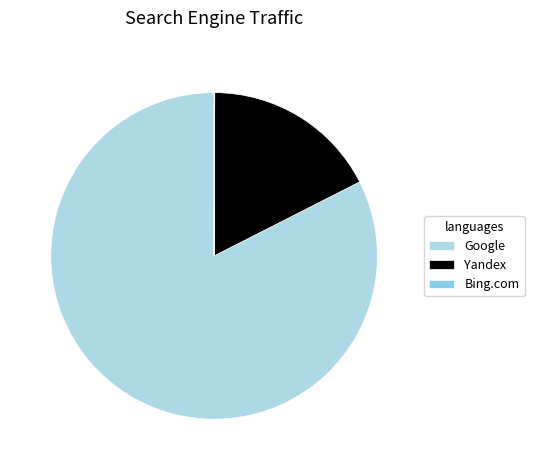

To the nearest percent, what is the difference between the largest and smallest slice percentages?

82%